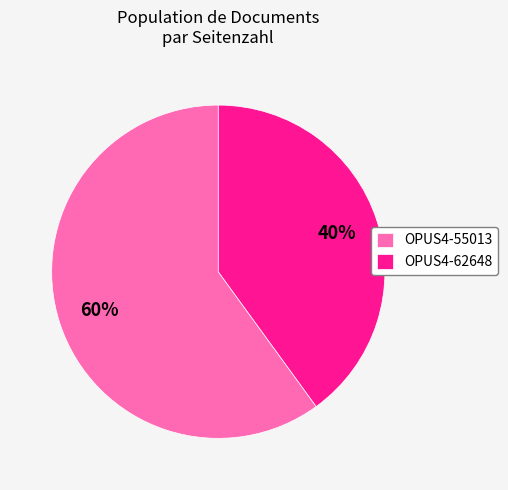

Which slice represents more than half of the pie?

OPUS4-55013